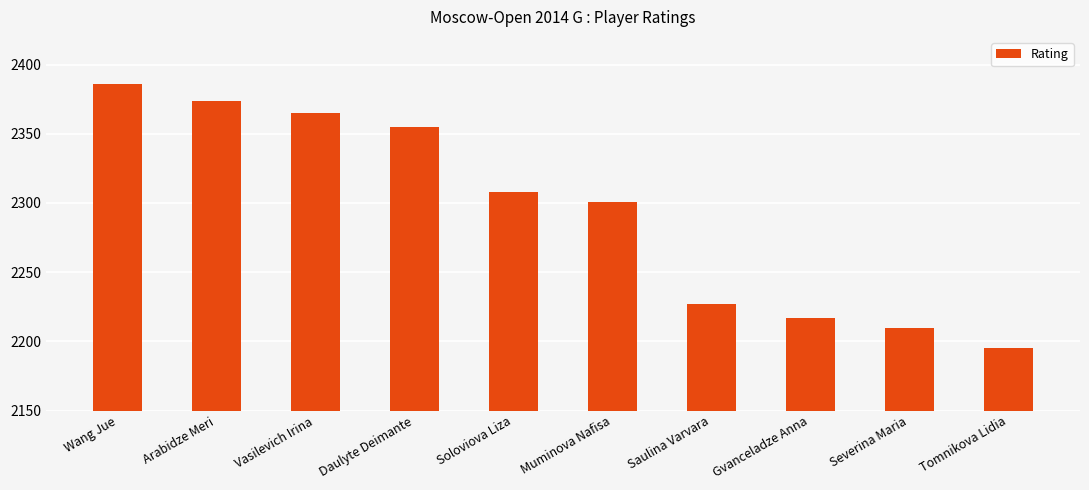

What is the average value?

2294